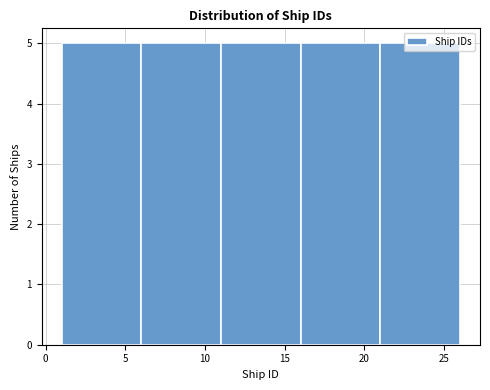

How tall is the bar that spans 6 to 11 on the x-axis? The values are not printed on the chart, so give them approximately, as read against the axis.

5